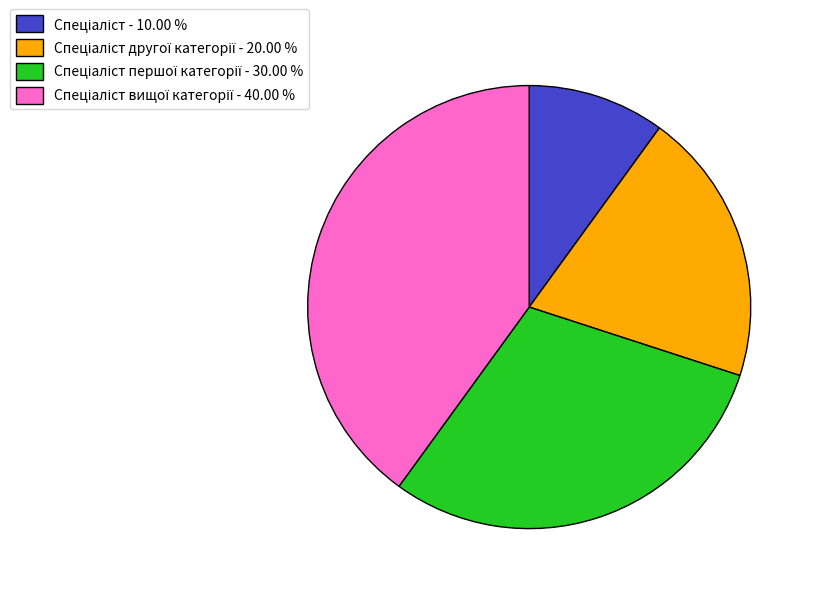

Is there a majority slice in this chart?

No